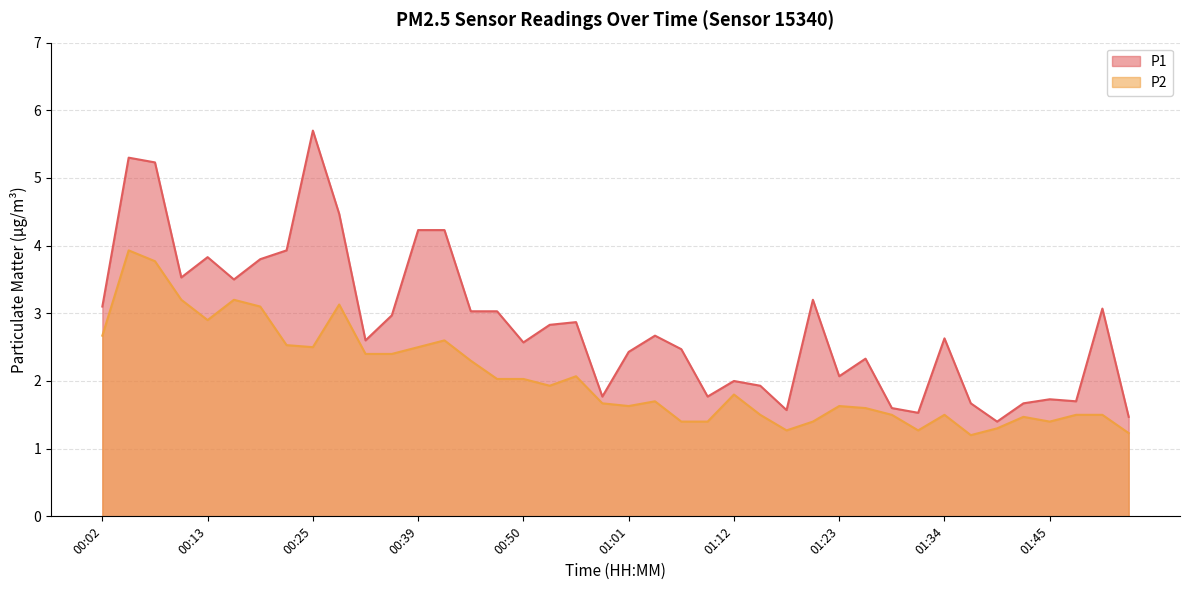

Reading left to right, transcribe all the data shown in this chart.

P1: 3.1	5.3	5.2	3.5	3.8	3.5	3.8	3.9	5.7	4.5	2.6	3.0	4.2	4.2	3.0	3.0	2.6	2.8	2.9	1.8	2.4	2.7	2.5	1.8	2.0	1.9	1.6	3.2	2.1	2.3	1.6	1.5	2.6	1.7	1.4	1.7	1.7	1.7	3.1	1.5
P2: 2.7	3.9	3.8	3.2	2.9	3.2	3.1	2.5	2.5	3.1	2.4	2.4	2.5	2.6	2.3	2.0	2.0	1.9	2.1	1.7	1.6	1.7	1.4	1.4	1.8	1.5	1.3	1.4	1.6	1.6	1.5	1.3	1.5	1.2	1.3	1.5	1.4	1.5	1.5	1.2